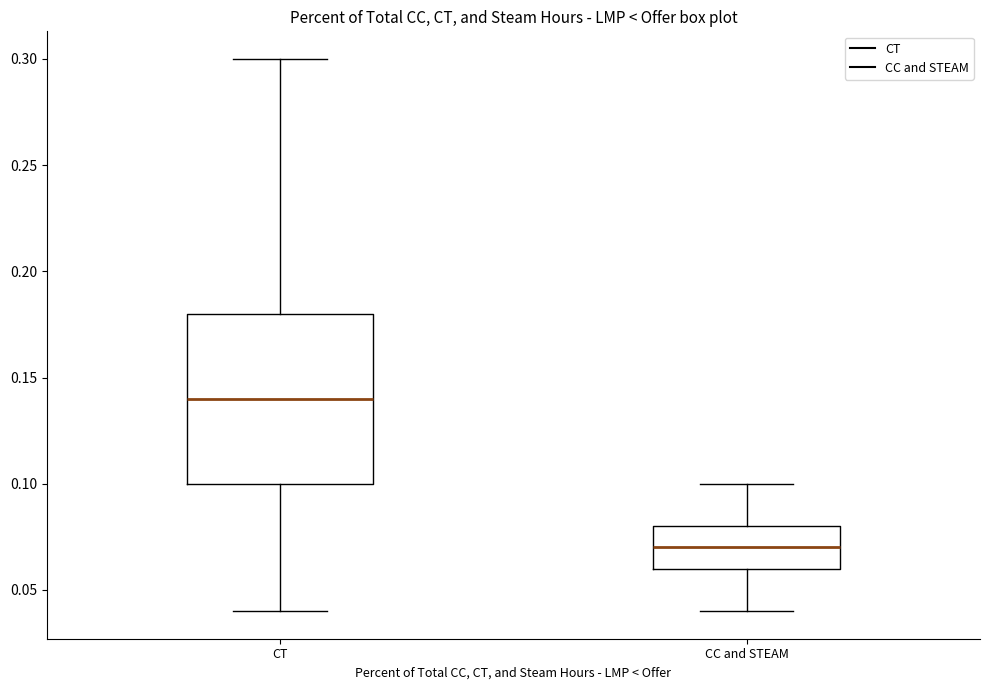

Reading left to right, transcribe this box plot: for each box, give where its median line is, the range the box spans, and where its two whiskers end, as read against the y-axis. The values are not printed on the chart, so give them approximately, as read against the axis.

CT: median 0.14, box 0.10 to 0.18, whiskers 0.04 to 0.30
CC and STEAM: median 0.07, box 0.06 to 0.08, whiskers 0.04 to 0.10